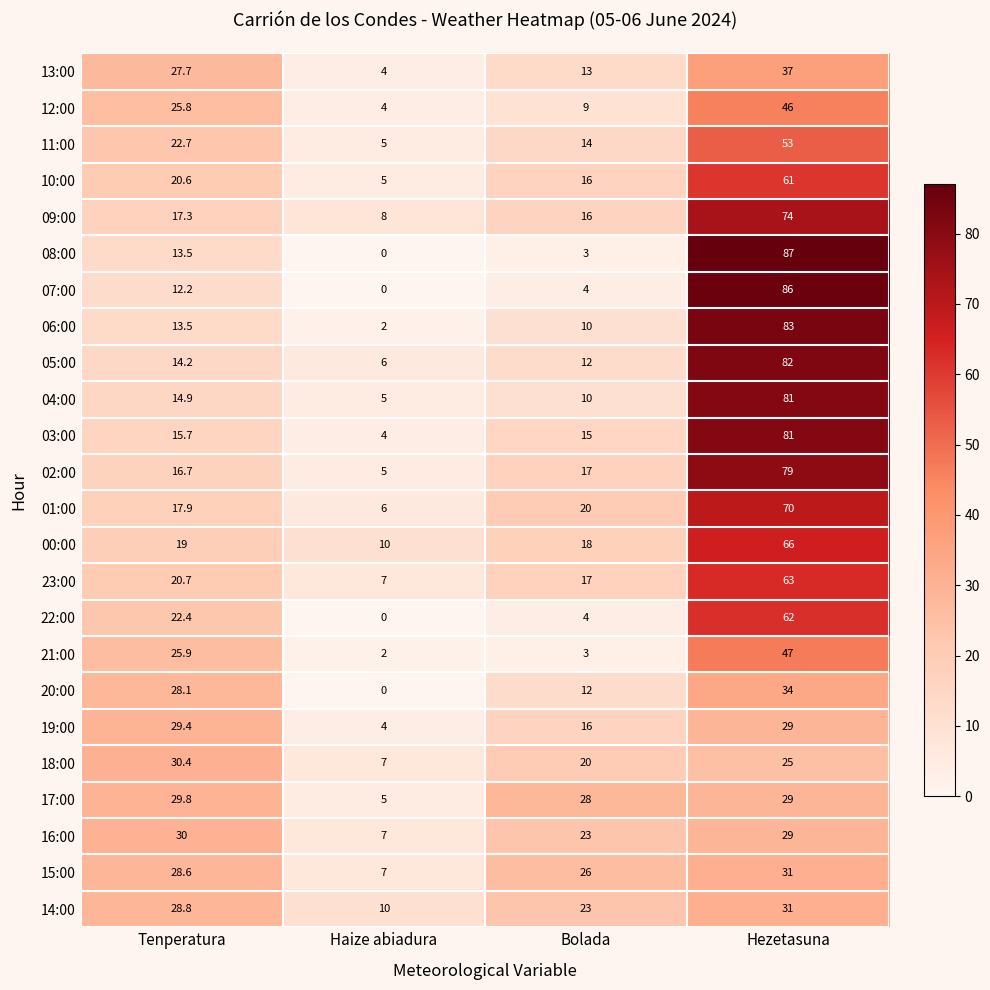

True or false: 18:00 has a value of 25.0 at Hezetasuna.

True